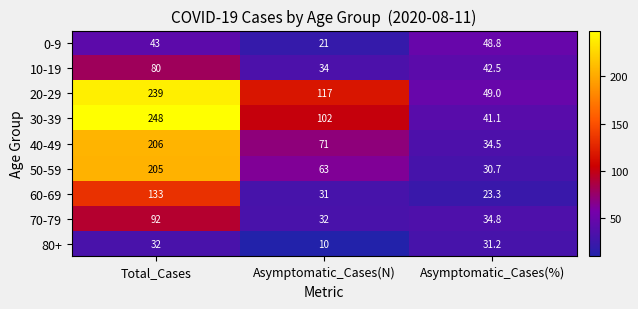

How many data points in 20-29 are less than 117?

1